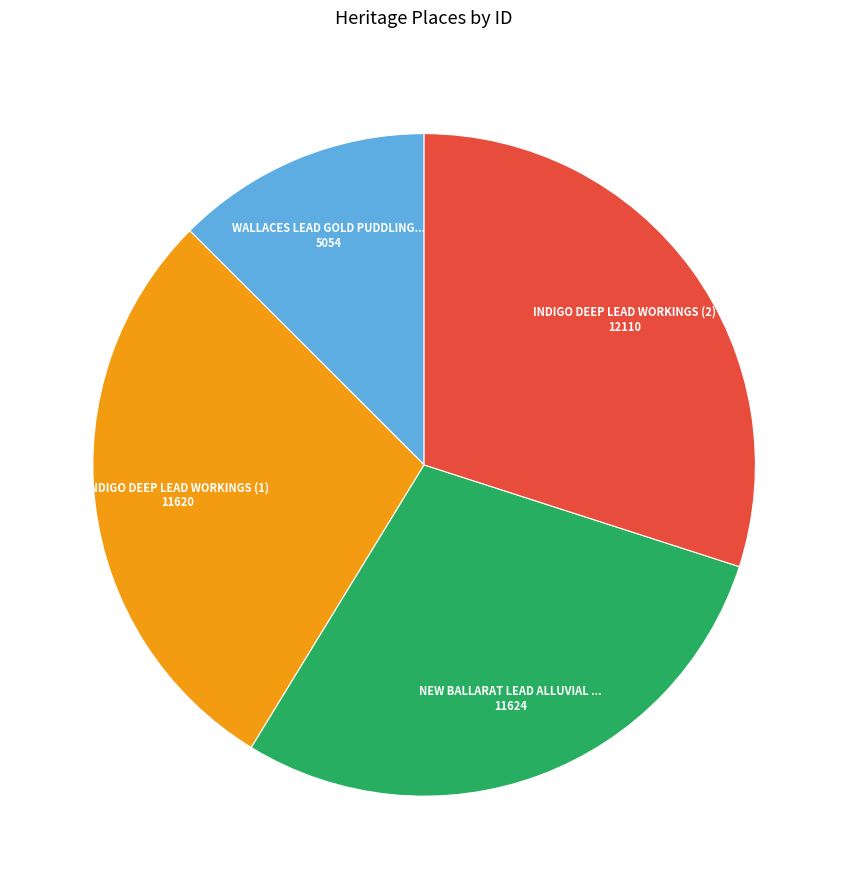

Is there a majority slice in this chart?

No